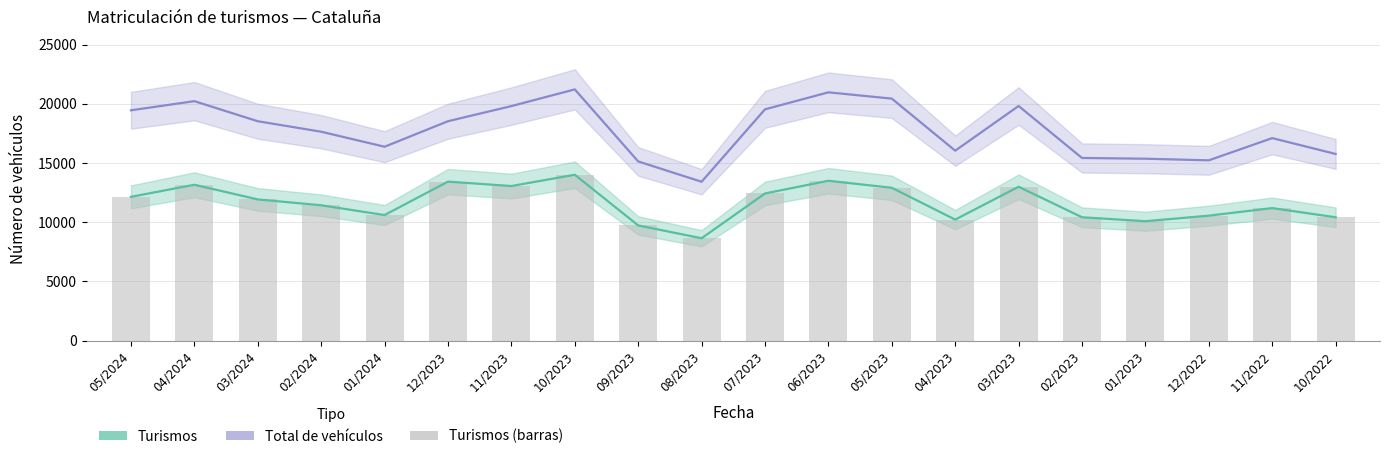

What is the maximum value for Total de vehículos?

21211